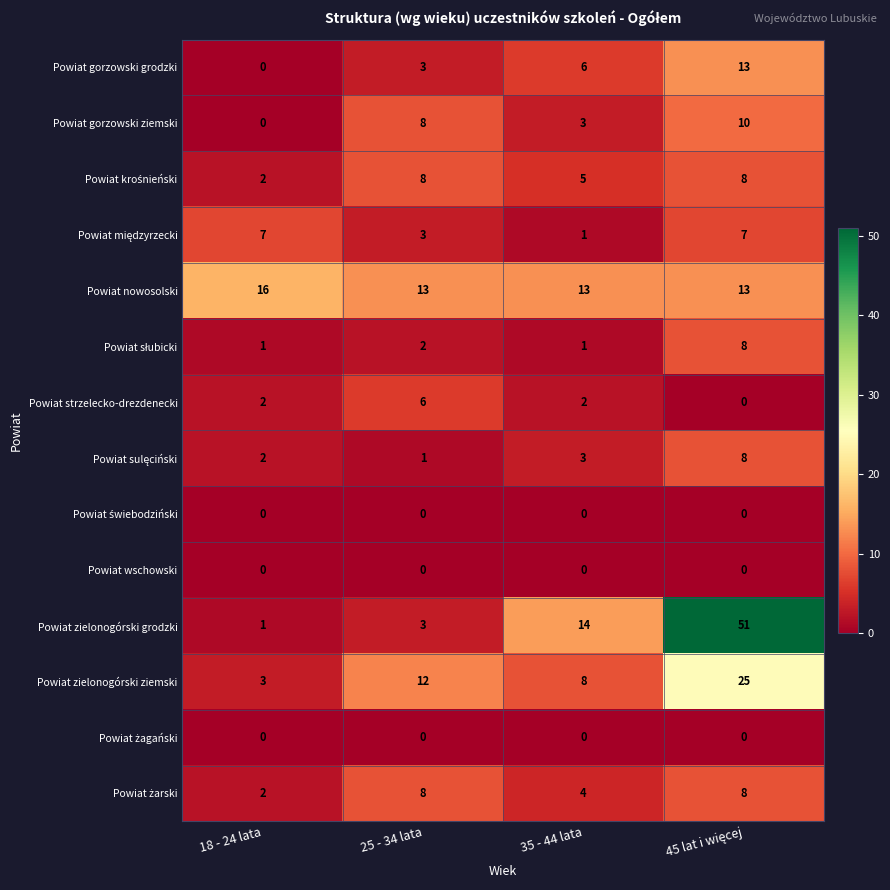

How many values in the Powiat zielonogórski grodzki series are below 14?

2